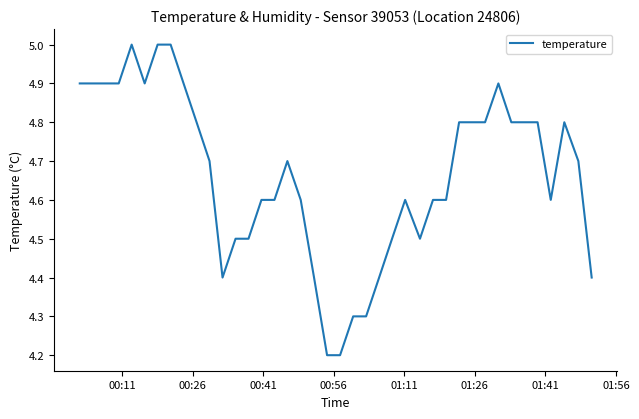

Does the chart display data point markers on the line(s)?

No